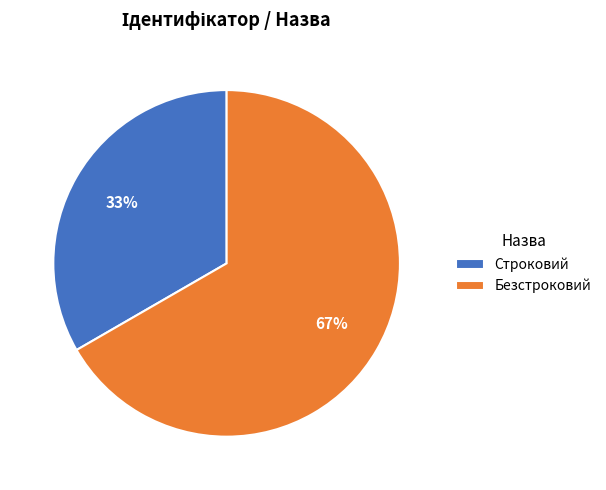

Is it true that Строковий is 33% of the pie?

True